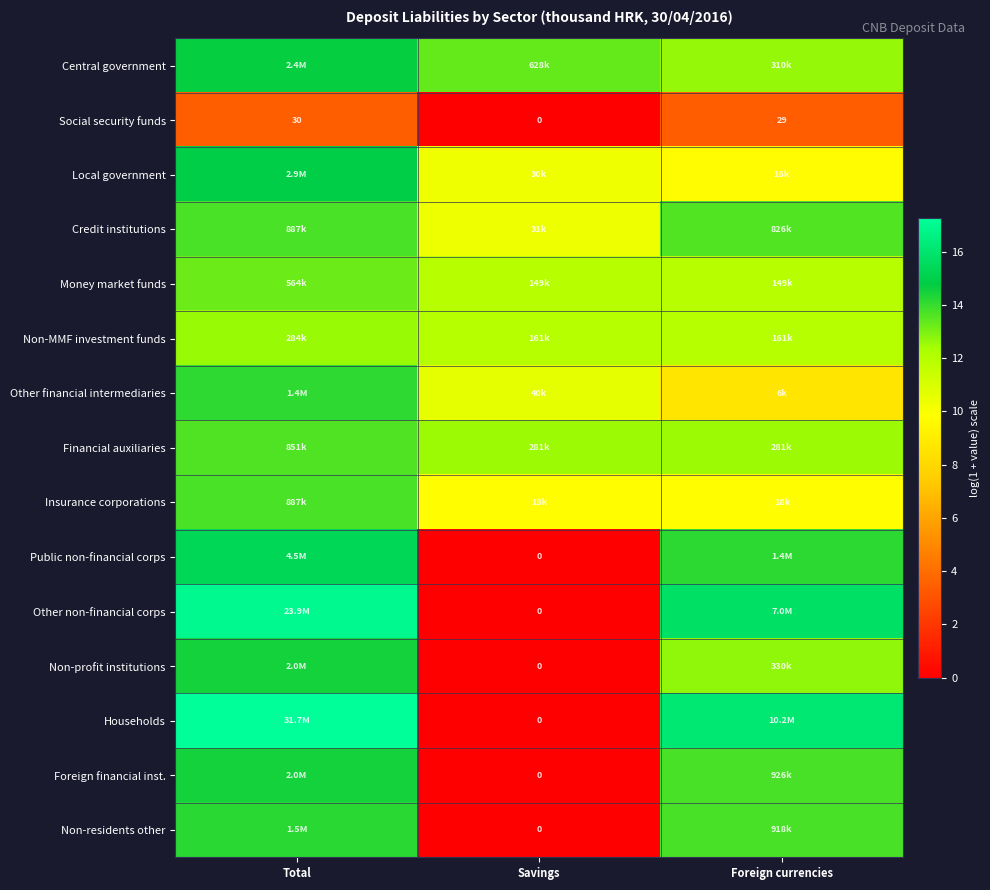

The value of Households at Foreign currencies is 21.7. True or false?

False